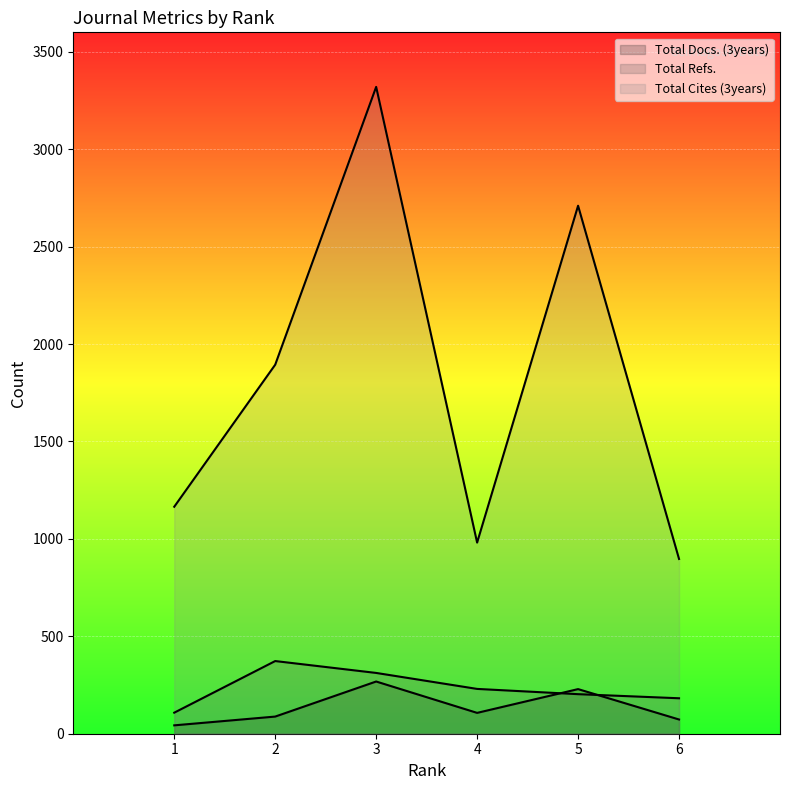

What are all the series names shown in the legend?

Total Docs. (3years), Total Refs., Total Cites (3years)